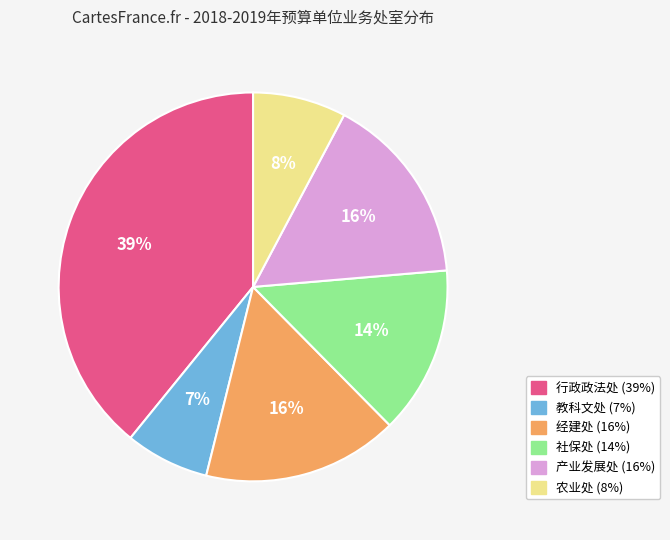

To the nearest percent, what percentage of the pie is 经建处?

16%